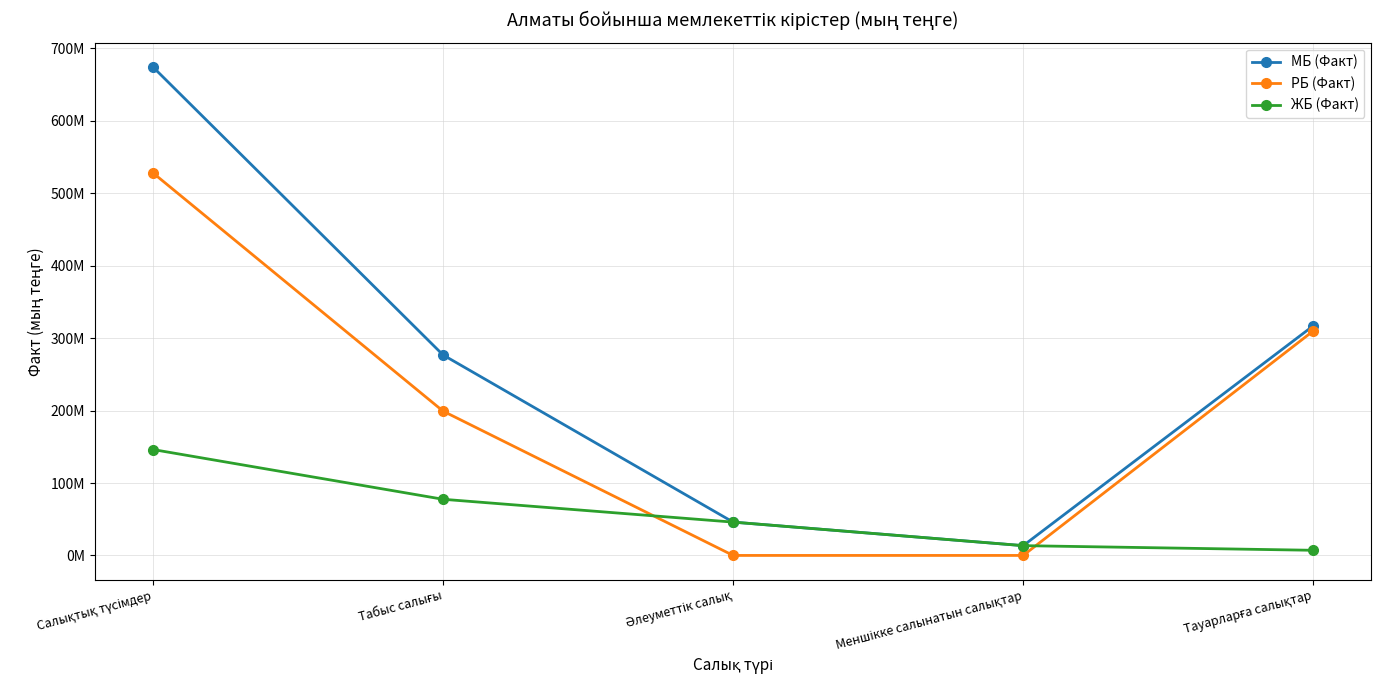

Is the value of РБ (Факт) at Меншікке салынатын салықтар greater than the value of ЖБ (Факт) at Меншікке салынатын салықтар?

No